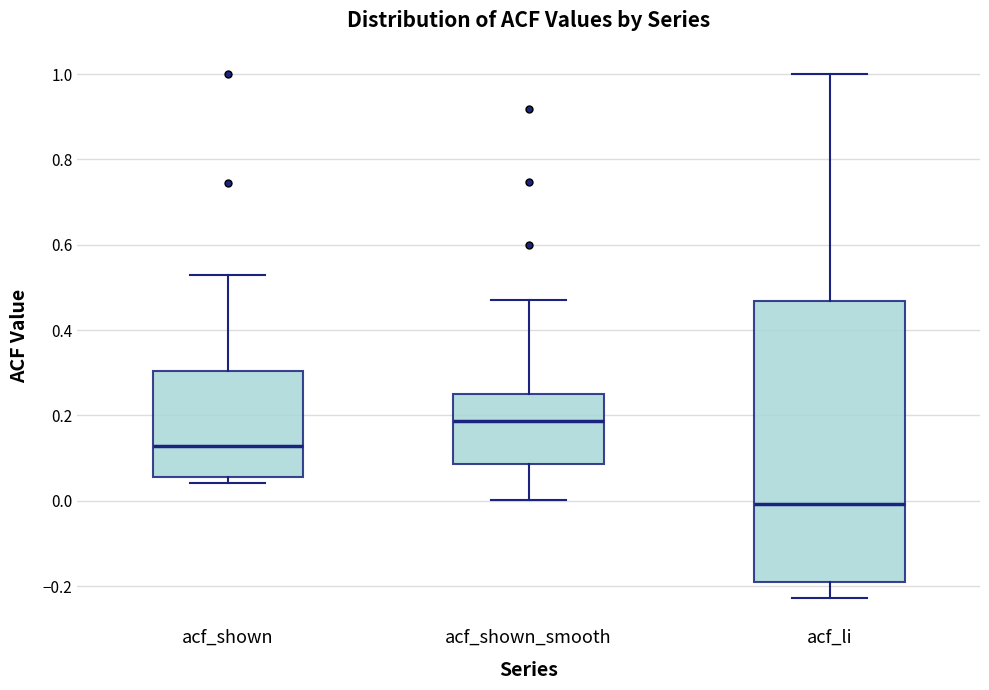

Reading left to right, transcribe this box plot: for each box, give where its median line is, the range the box spans, and where its two whiskers end, as read against the y-axis. The values are not printed on the chart, so give them approximately, as read against the axis.

acf_shown: median 0.12, box 0.06 to 0.30, whiskers 0.04 to 0.52
acf_shown_smooth: median 0.18, box 0.08 to 0.26, whiskers 0.00 to 0.48
acf_li: median 0.00, box -0.20 to 0.46, whiskers -0.22 to 1.00